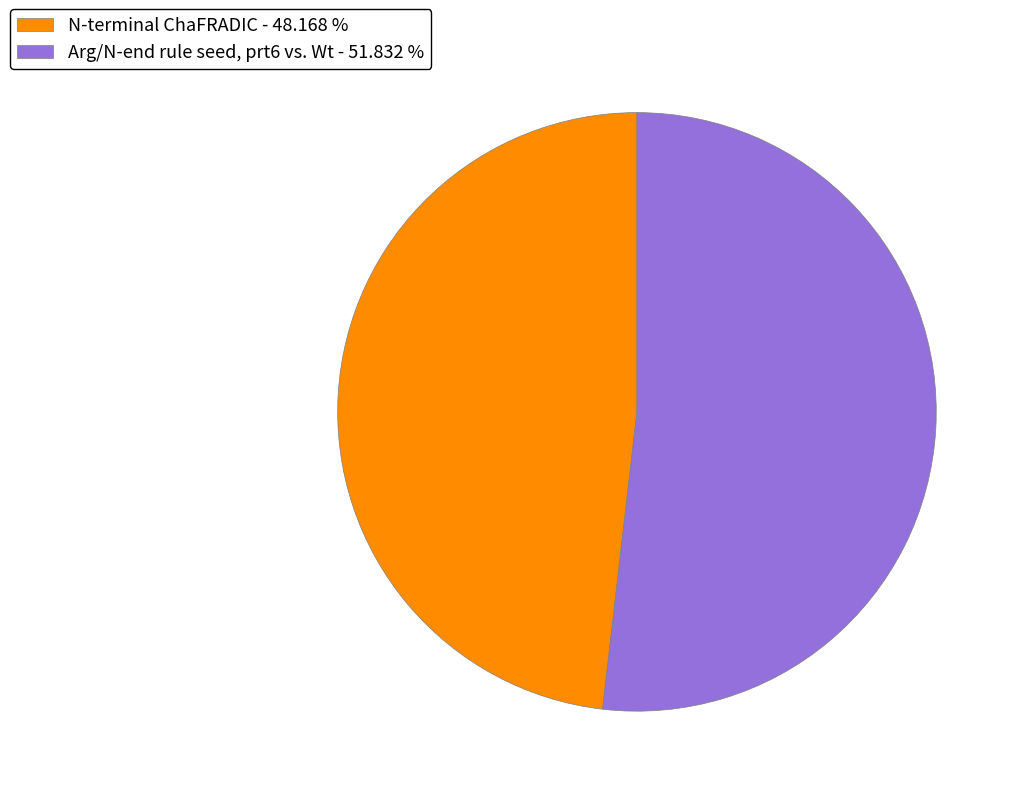

Rank the categories by value from highest to lowest.

Arg/N-end rule seed, prt6 vs. Wt, N-terminal ChaFRADIC